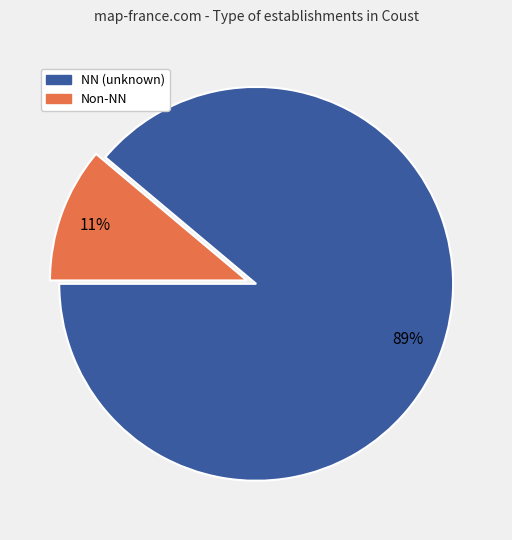

To the nearest percent, what is the difference between the largest and smallest slice percentages?

78%